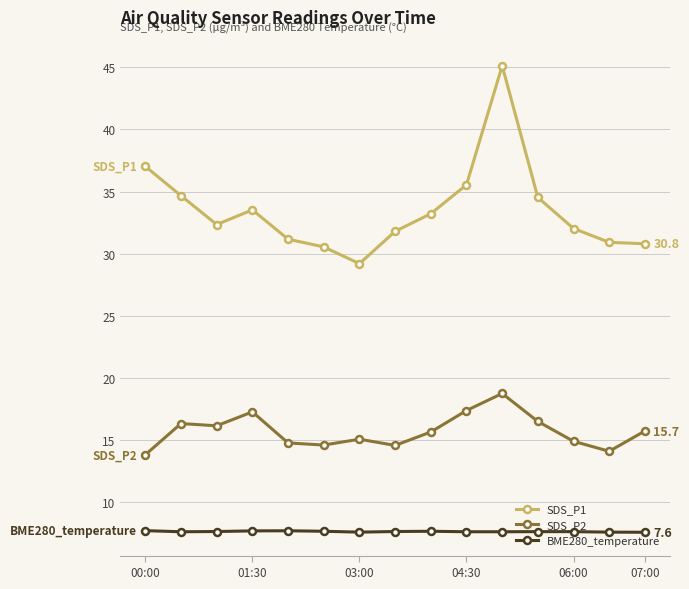

Rank the series by their maximum value, from highest to lowest.

SDS_P1, SDS_P2, BME280_temperature